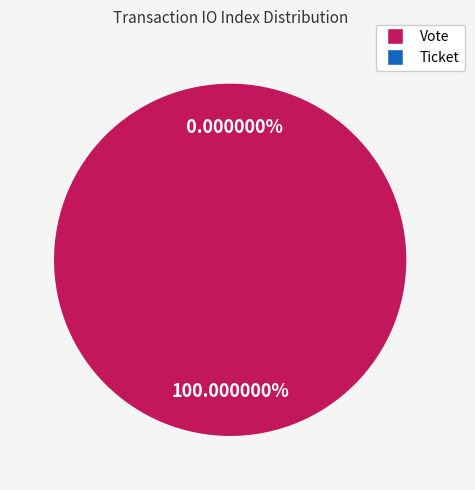

Between Vote and Ticket, which is larger?

Vote